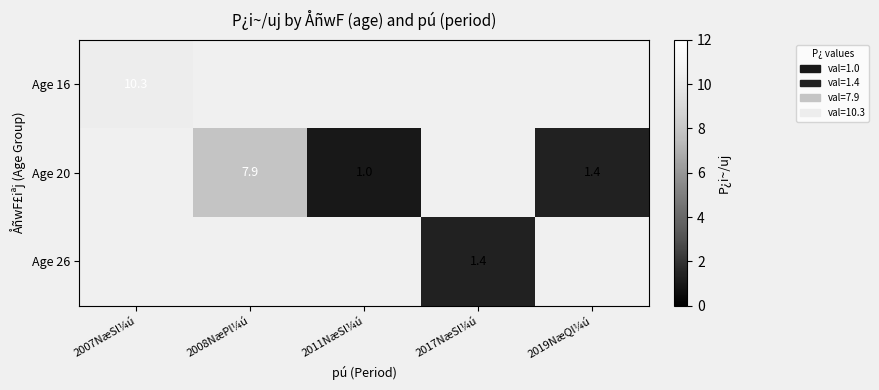

What is the sum of the Age 20 values at 2011NæSl¼ú and 2019NæQl¼ú?

2.4